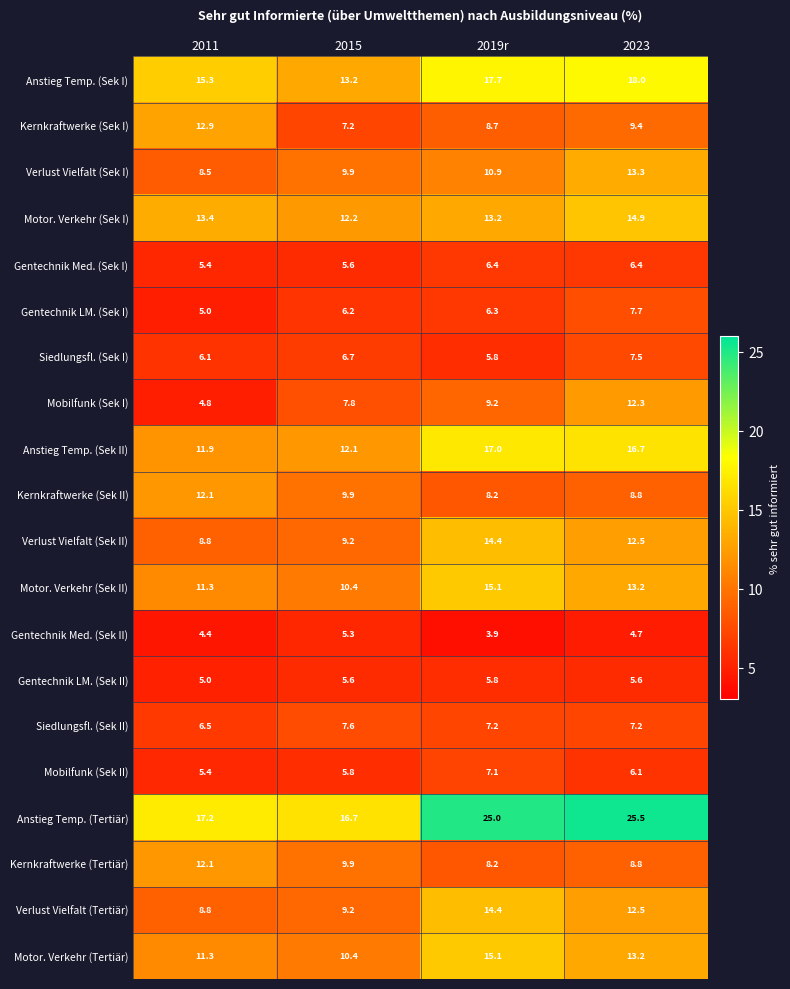

What is the difference between the highest and lowest values at 2019r?

21.1